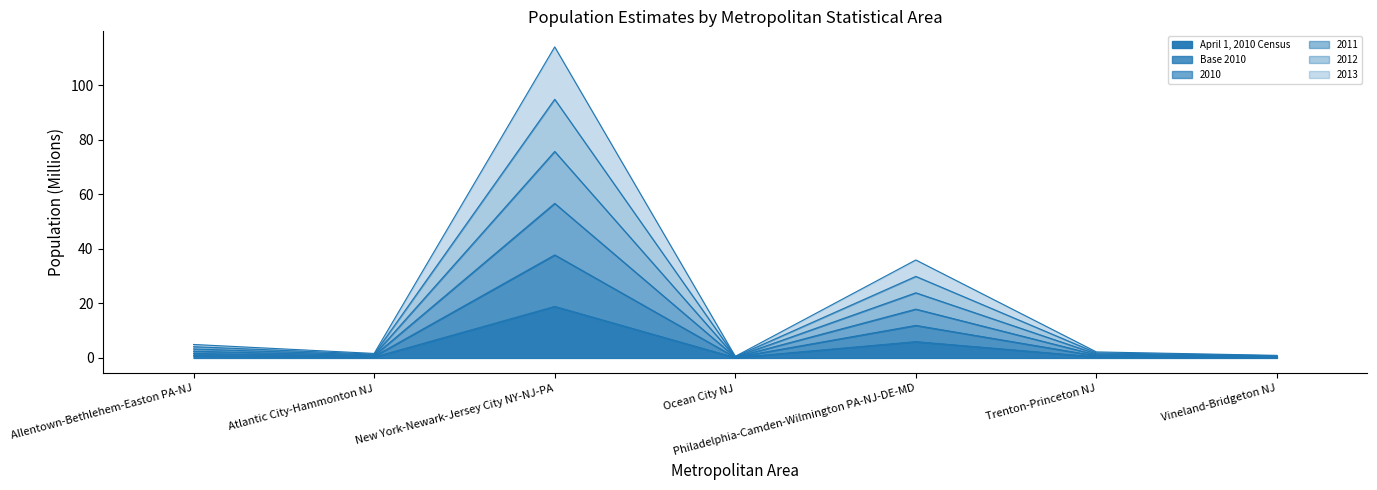

Rank the series at New York-Newark-Jersey City NY-NJ-PA from lowest to highest value.

April 1, 2010 Census, Base 2010, 2010, 2013, 2012, 2011